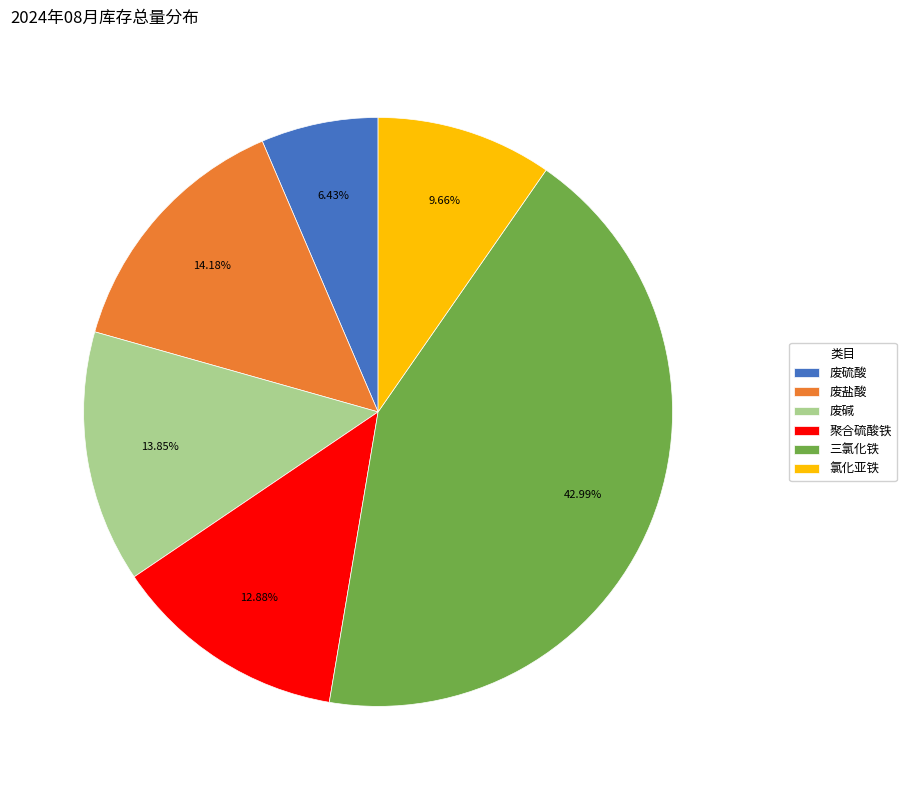

Combined, do 氯化亚铁 and 废硫酸 account for over 50%?

No